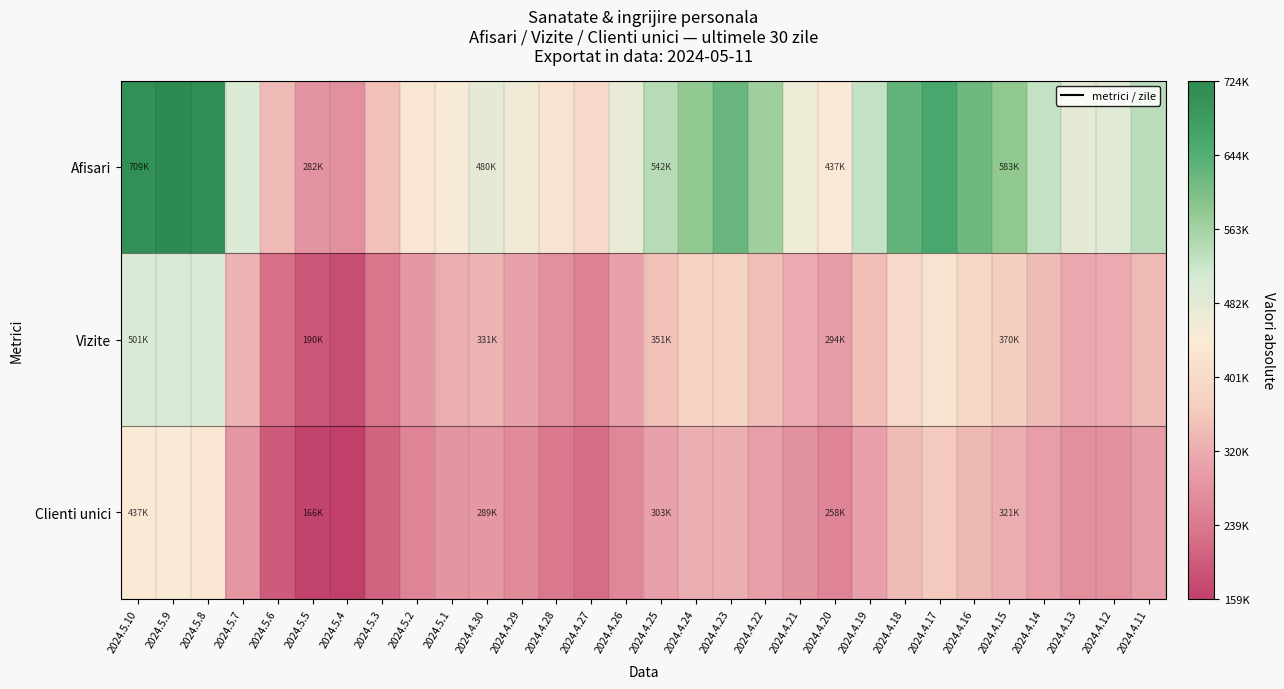

Between 2024.5.3 and 2024.4.11, which series saw the biggest shift?

Afisari